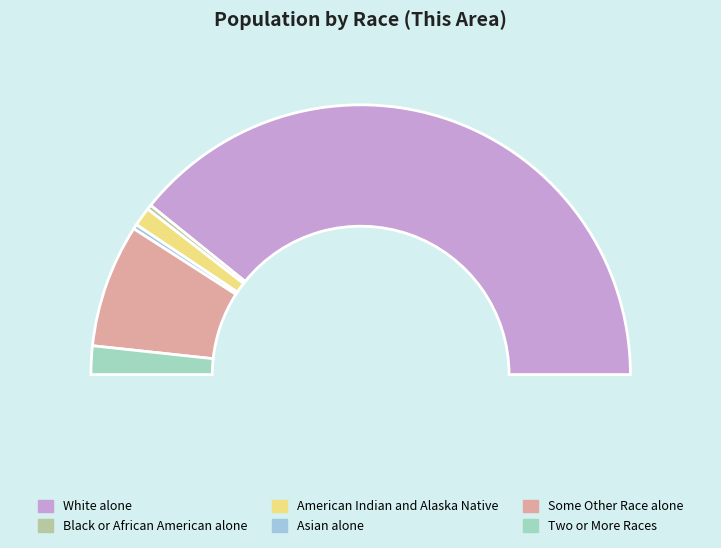

Which slice represents more than half of the pie?

White alone